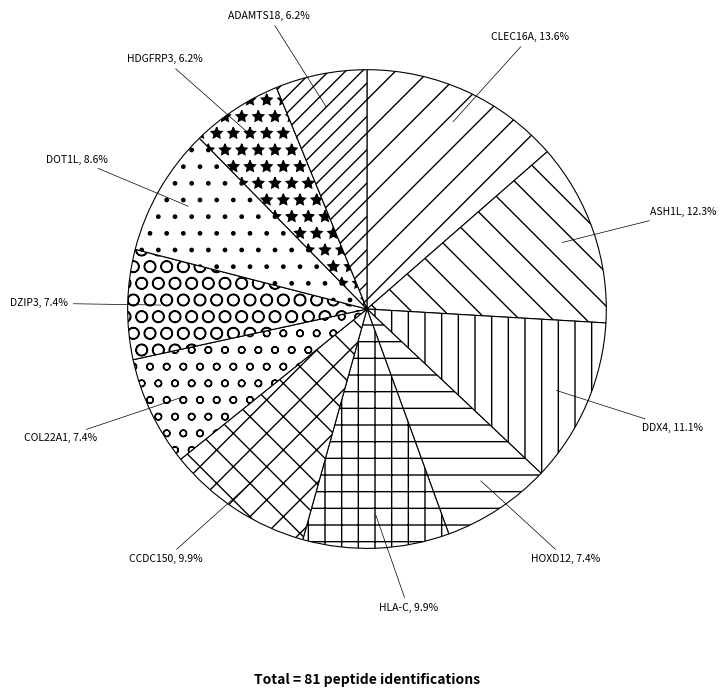

Is it true that HDGFRP3 is 1% of the pie?

False